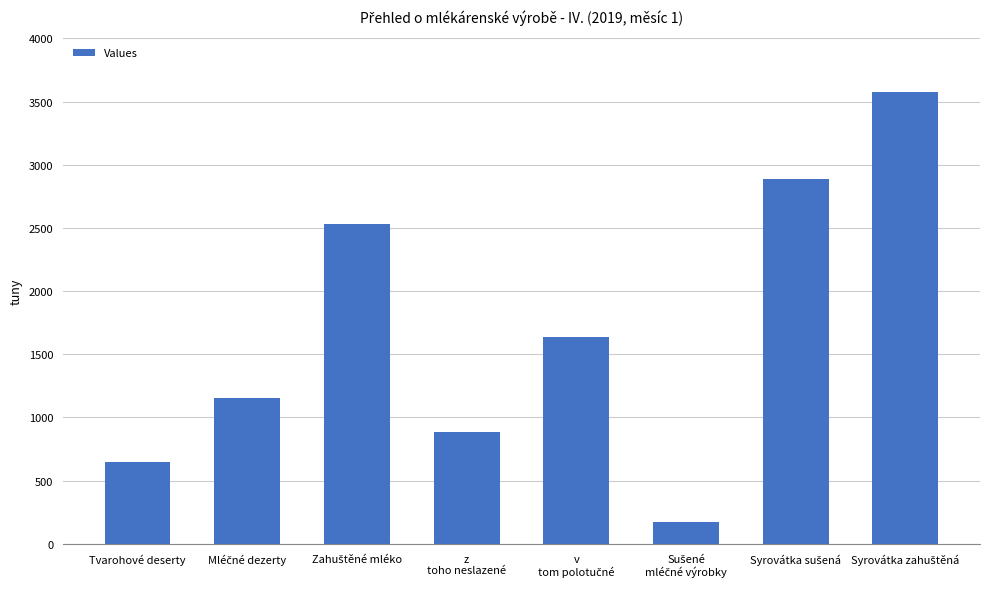

What is the value of the 6th bar from the left?

171.2